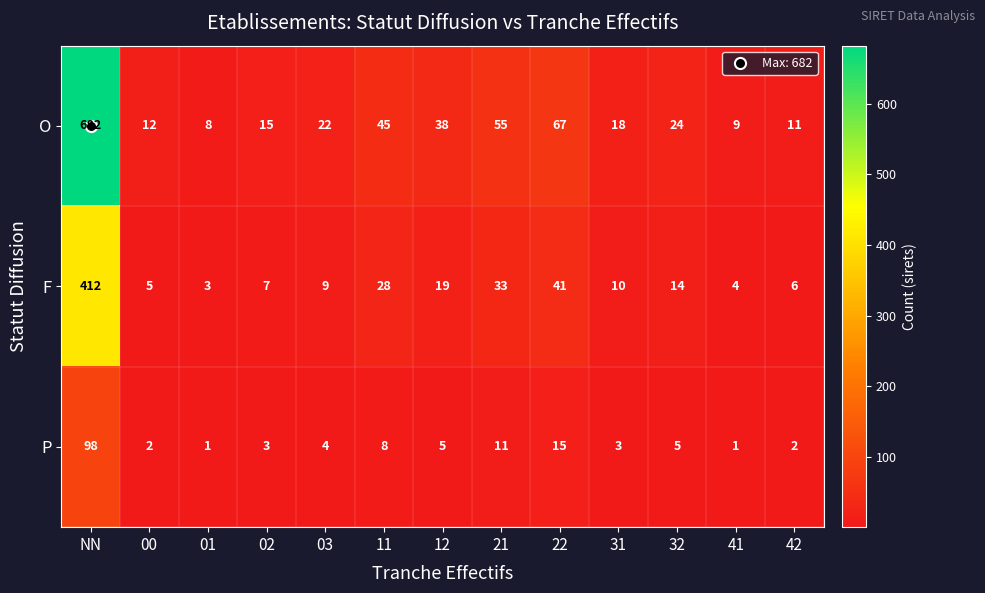

Is it true that F equals 20 at 22?

False